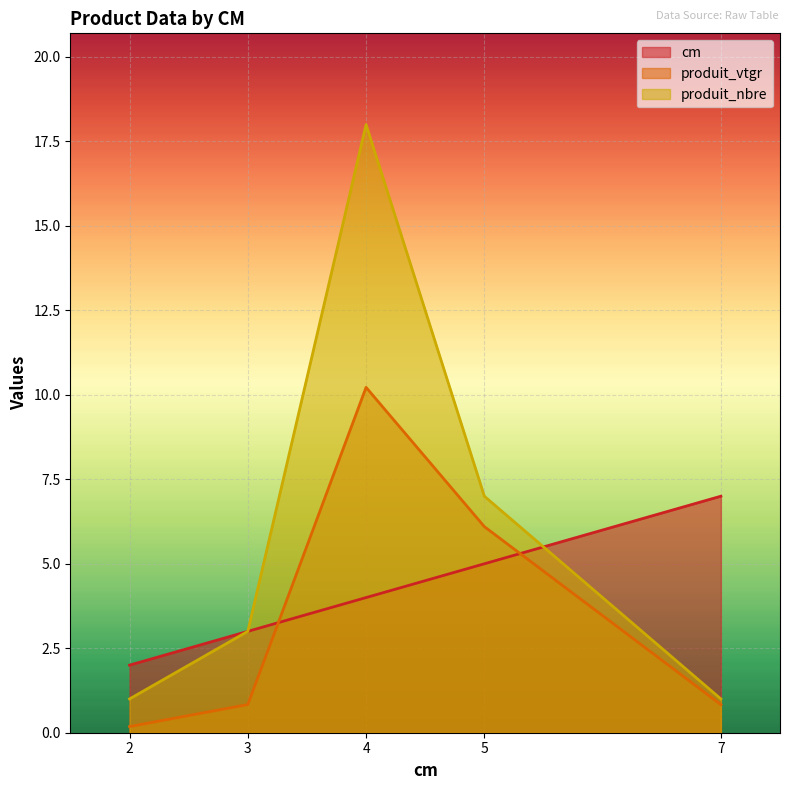

Does the chart display data point markers on the line(s)?

No